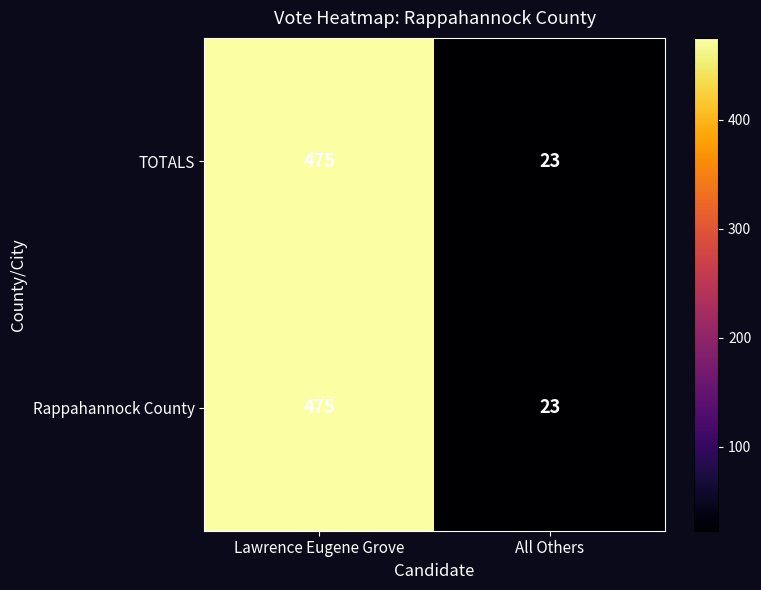

What is the total value across all series at Lawrence Eugene Grove?

950